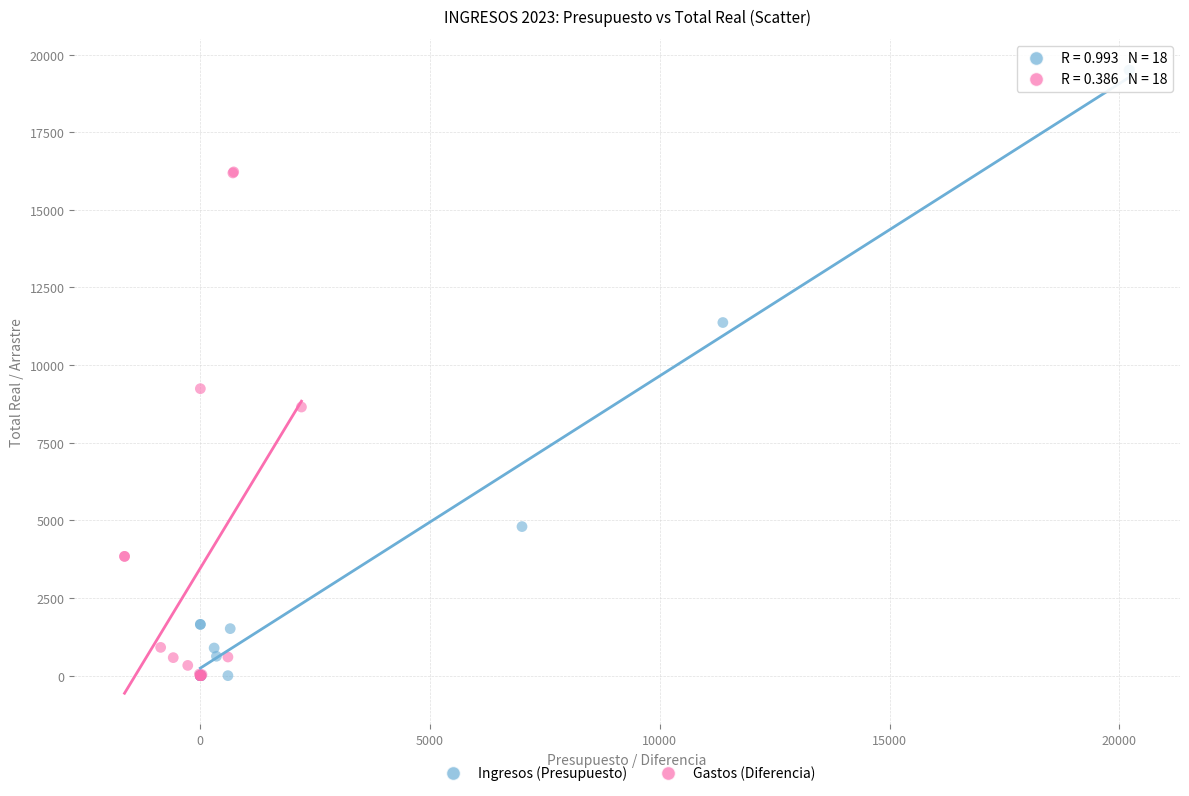

Which series has the widest spread of Y values?

Ingresos (Presupuesto)